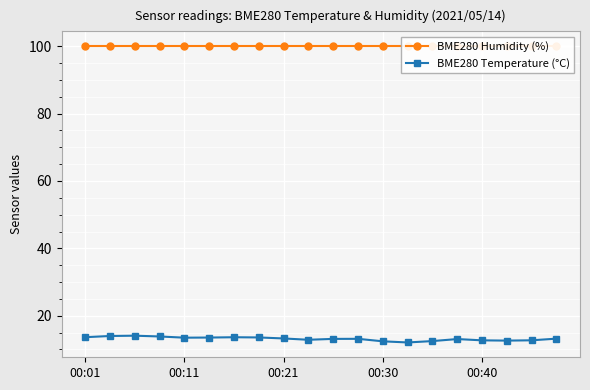

What is the value of the BME280 Humidity (%) point at the 19th from the left?

100.0